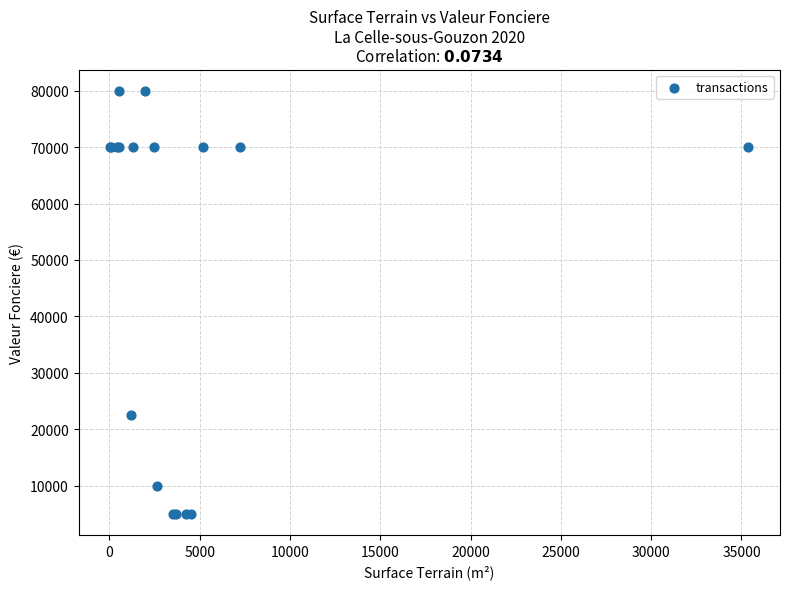

What Y value in the scatter plot is closest to 42500?

22500